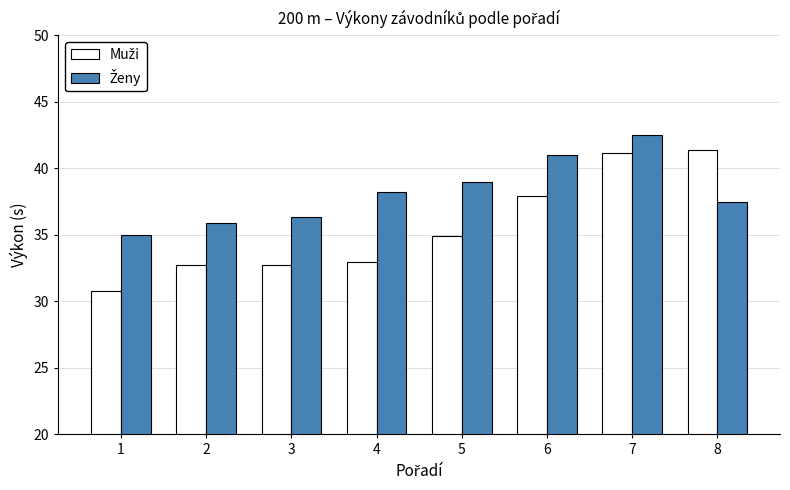

What is the spread (max minus min) of values at 8?

3.9